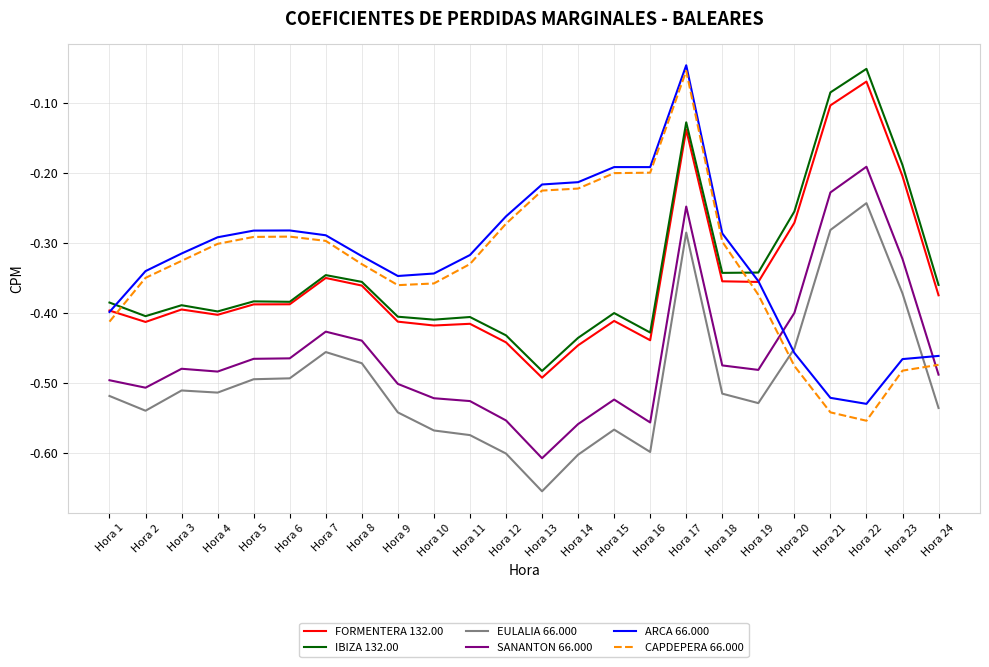

True or false: EULALIA 66.000 has a value of -0.5 at Hora 3.

True